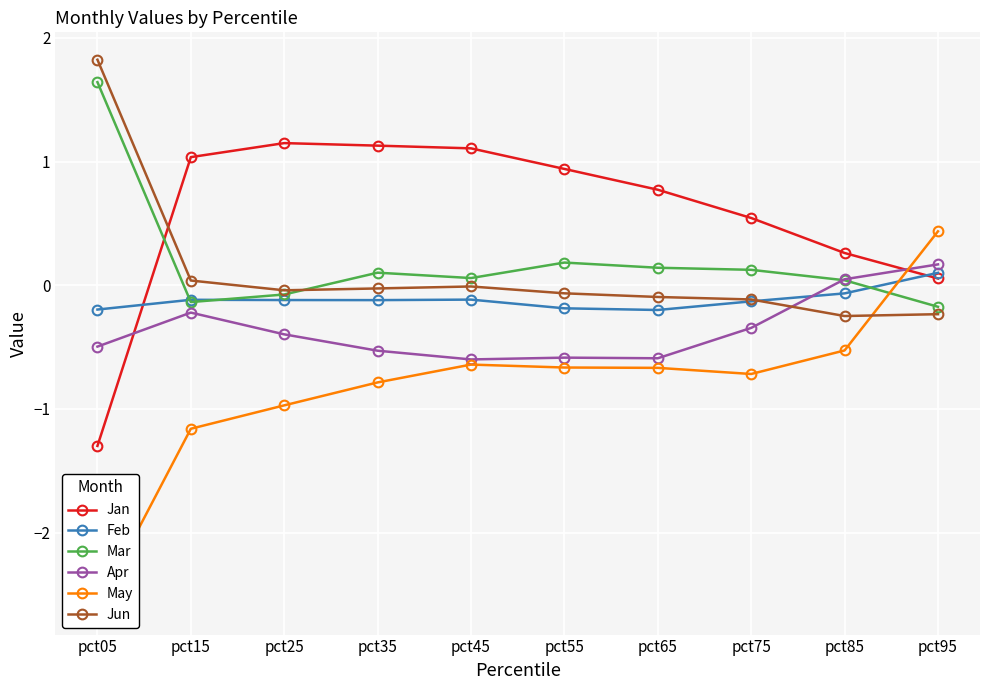

At which category is the sum across all series the highest?

pct95